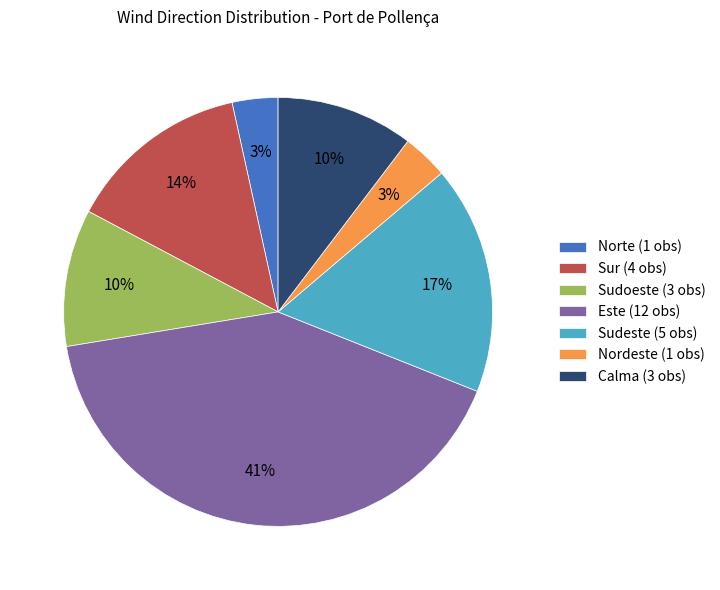

Does any single category account for the majority?

No